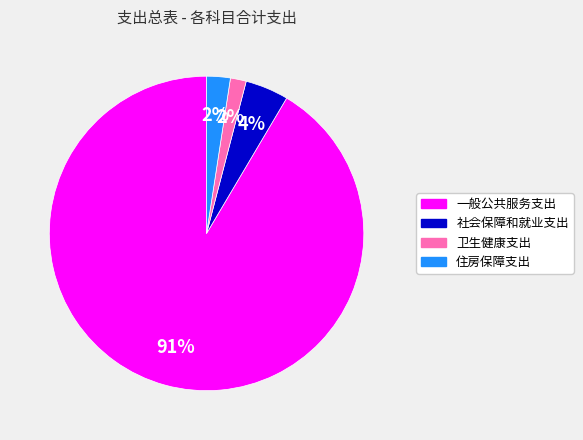

Which has a higher value, 一般公共服务支出 or 社会保障和就业支出?

一般公共服务支出